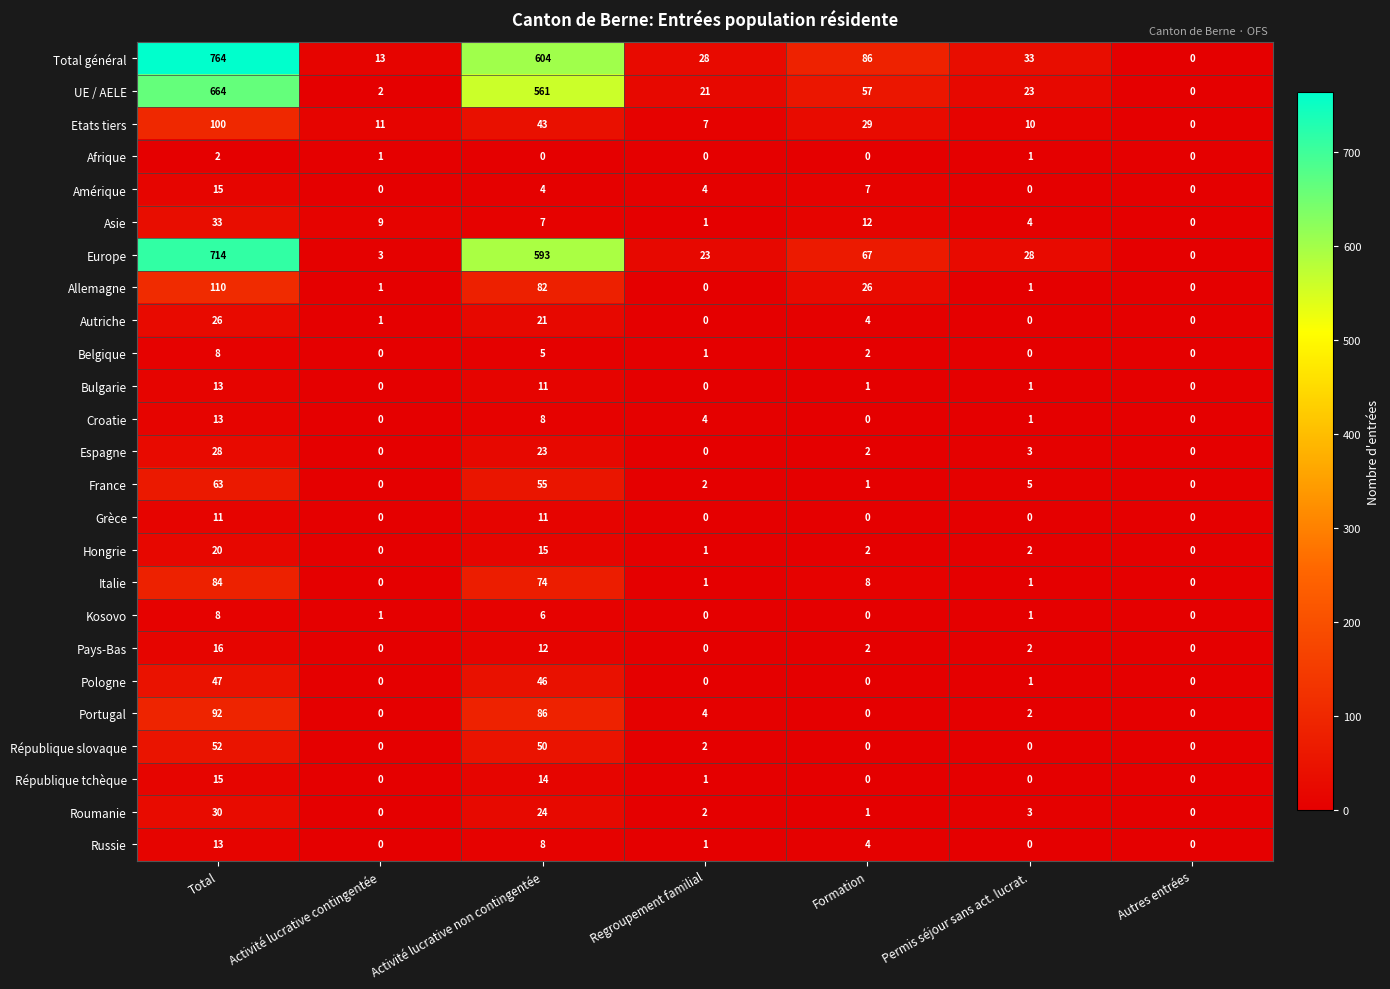

Is it true that Russie equals 13 at Total?

True